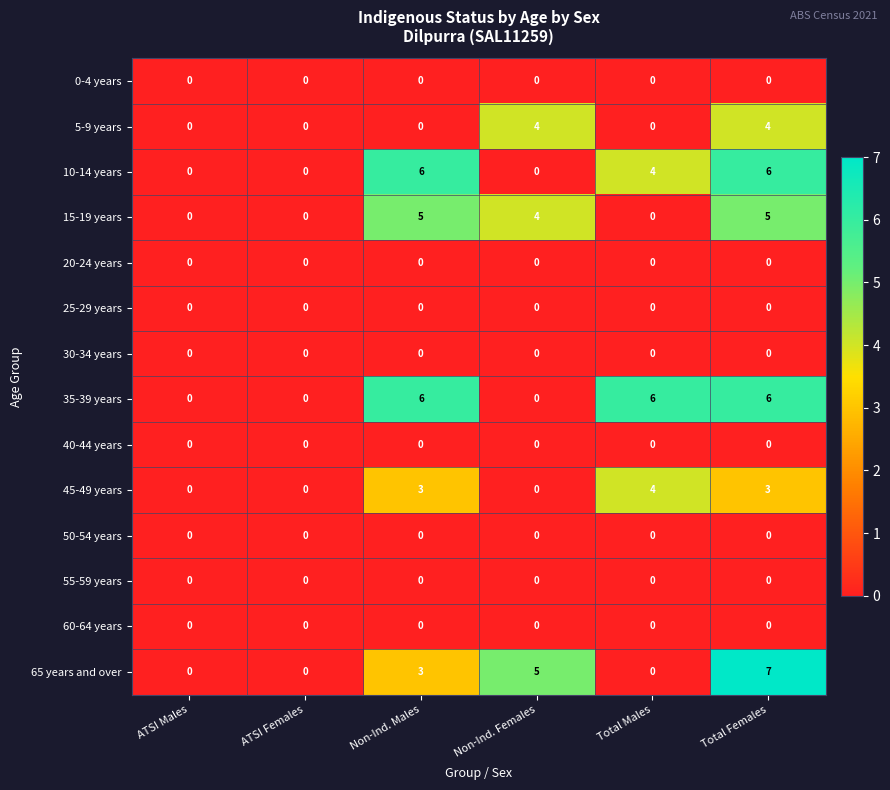

What is the approximate value of 5-9 years at Total Females?

4